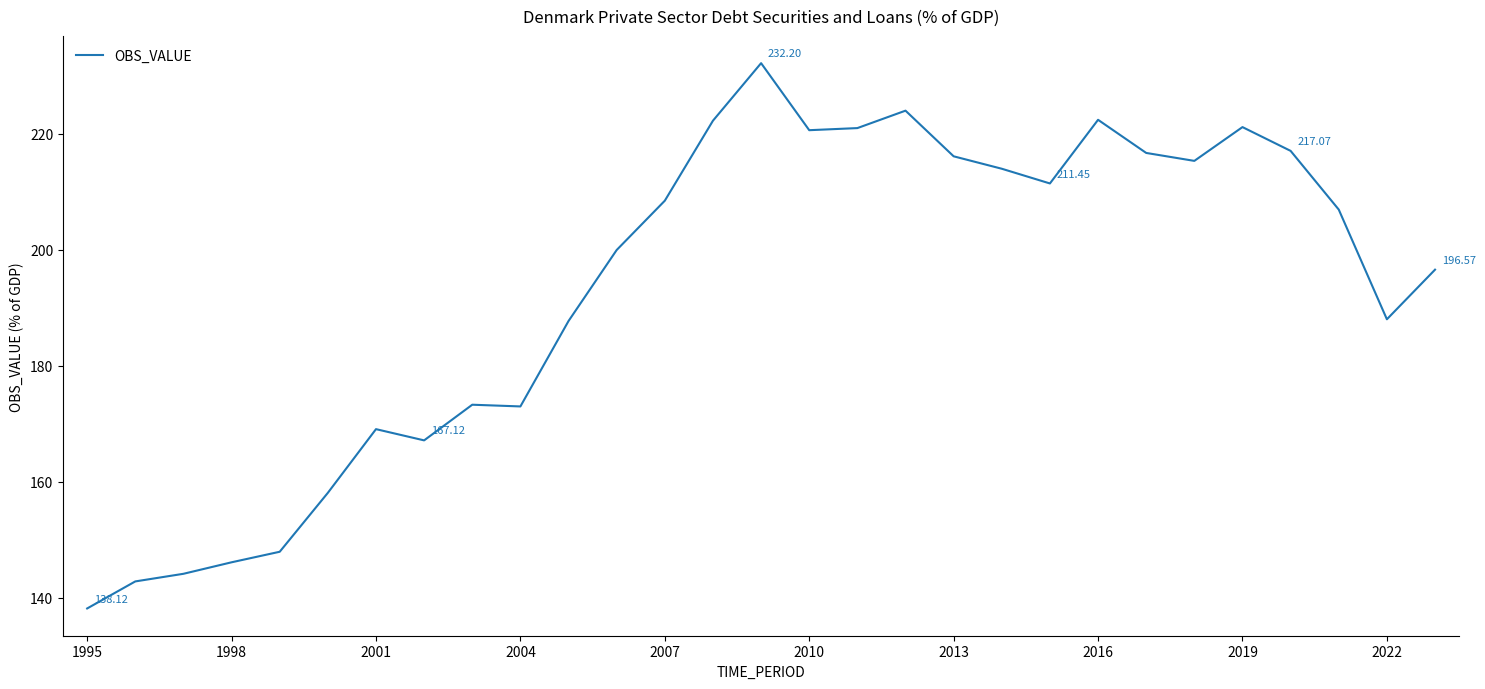

What is the difference between the maximum and minimum values?

94.1